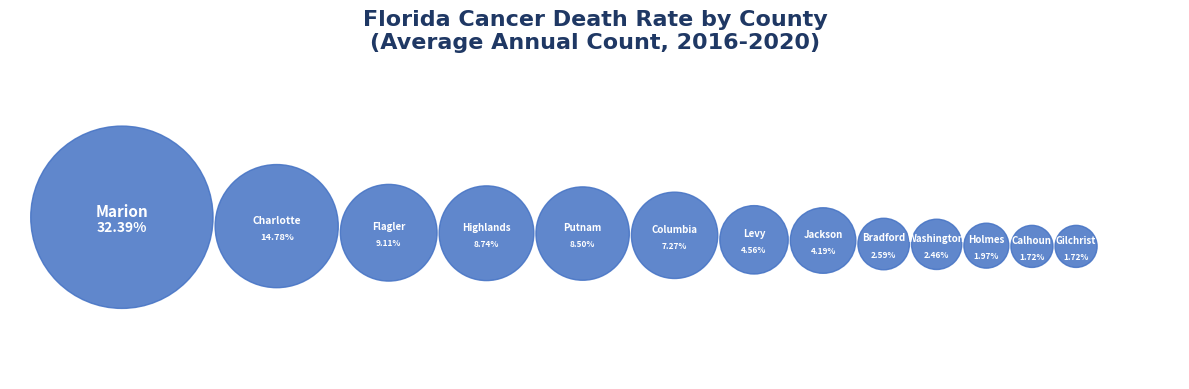

To the nearest percent, what is the difference between the Charlotte County and Calhoun County slice percentages?

13%